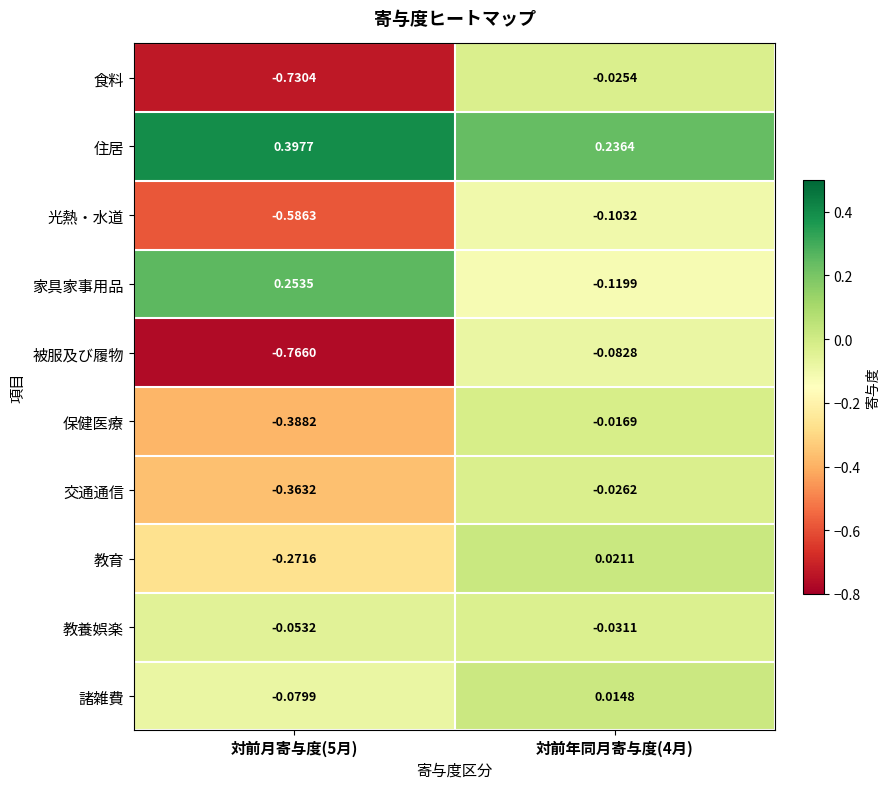

Rank the series at 対前月寄与度(5月) from lowest to highest value.

被服及び履物, 食料, 光熱・水道, 保健医療, 交通通信, 教育, 諸雑費, 教養娯楽, 家具家事用品, 住居